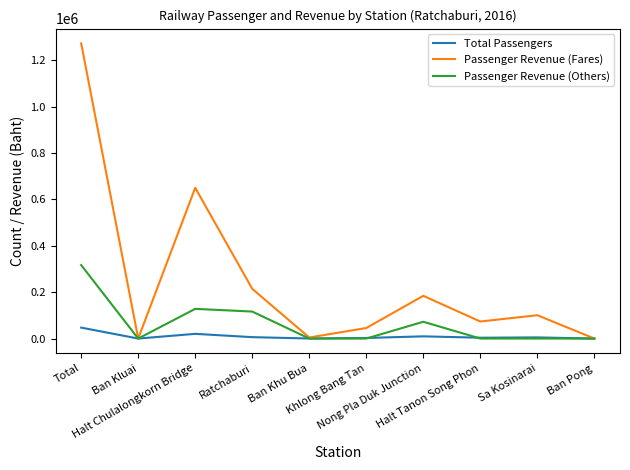

Is it true that Passenger Revenue (Fares) equals 58 at Ban Pong?

True